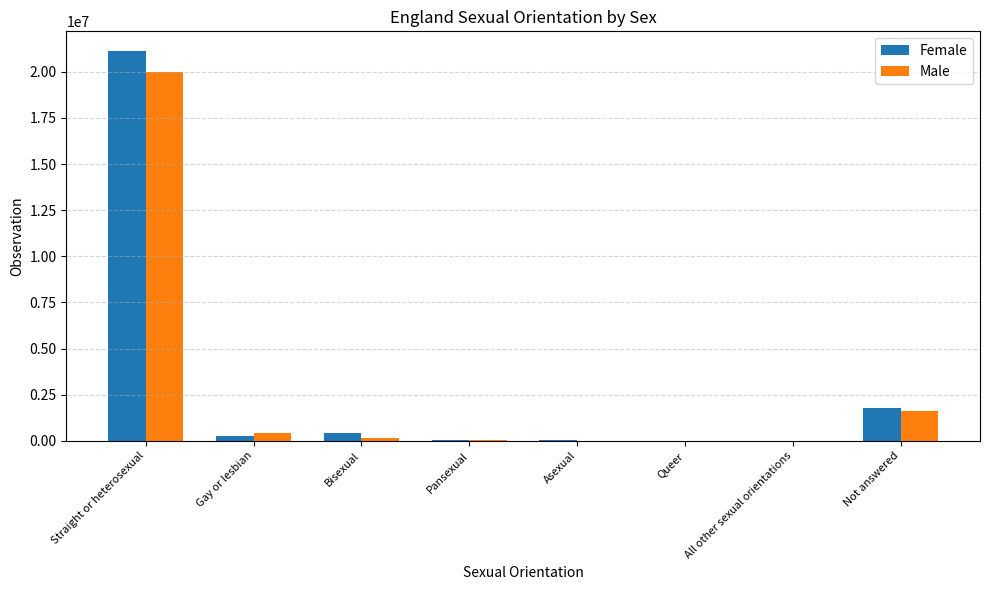

At which category is the sum across all series the highest?

Straight or heterosexual